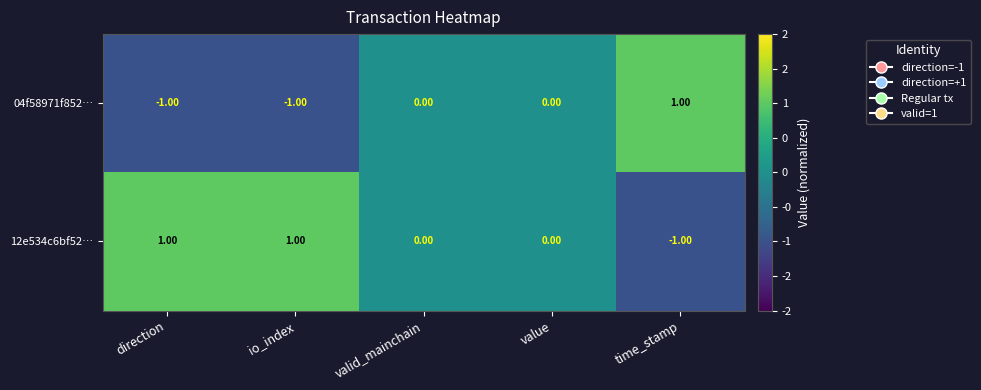

Which series has the largest total across all categories?

12e534c6bf52…